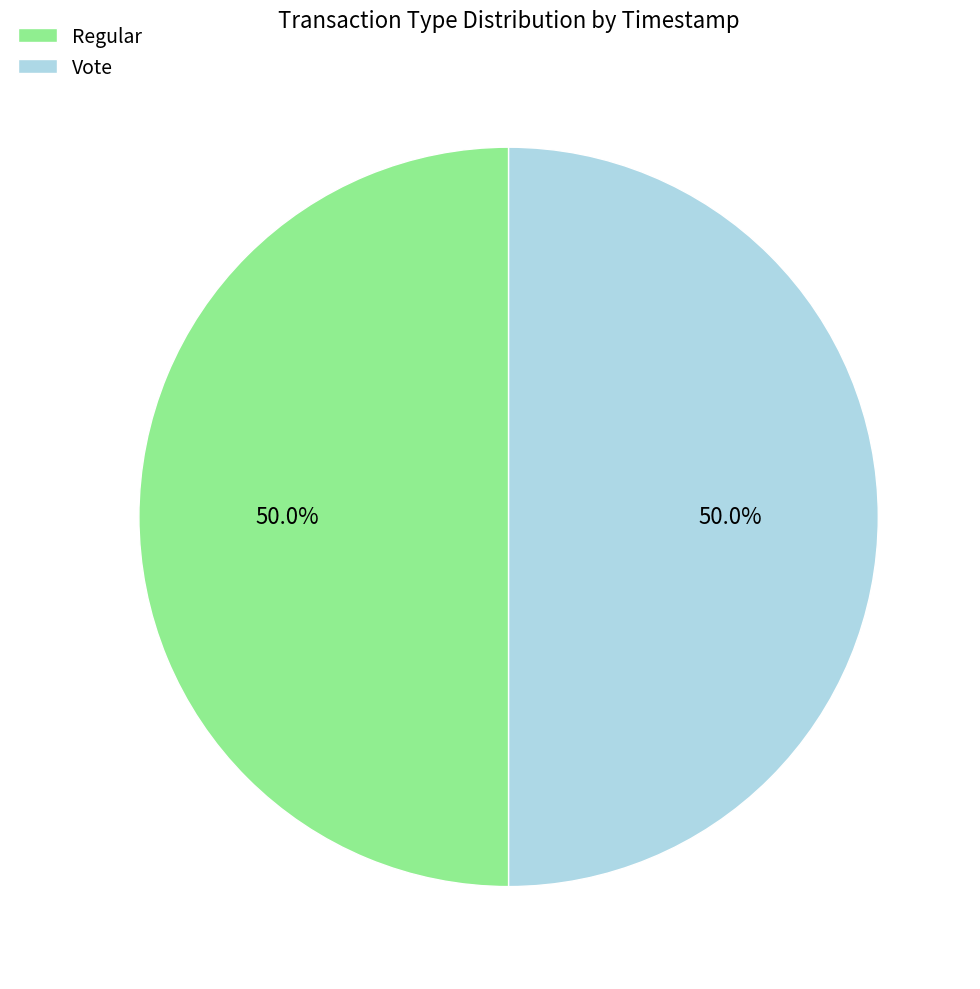

To the nearest percent, what is the combined percentage of Regular and Vote?

100%